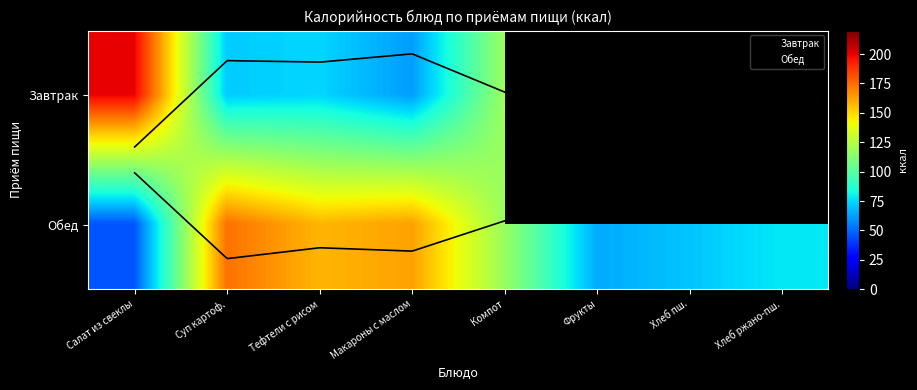

What is the difference between the maximum and minimum values?

127.5